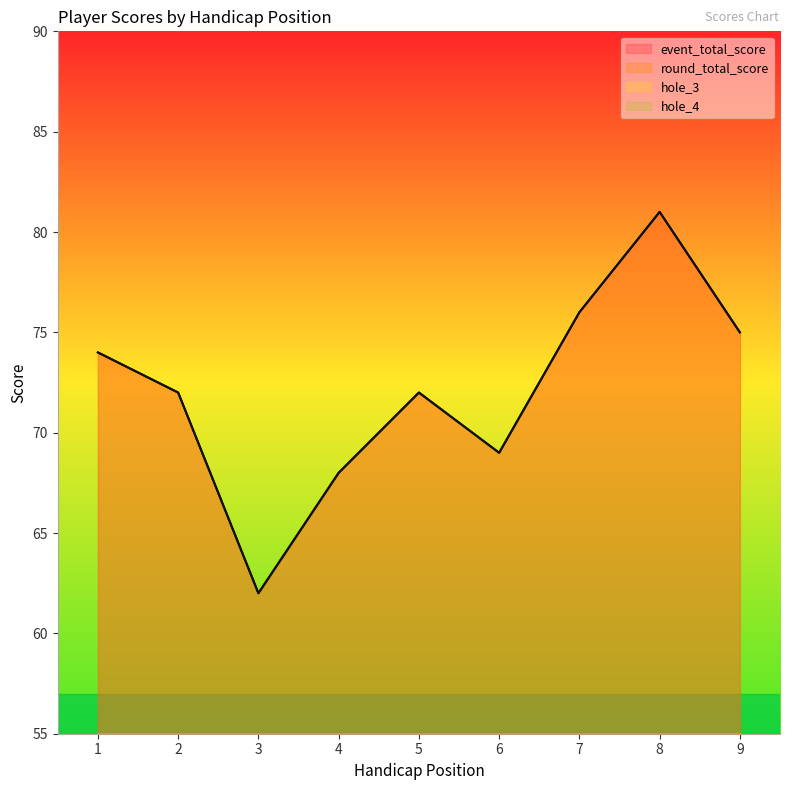

Reading right to left, transcribe all the data shown in this chart.

event_total_score: 75	81	76	69	72	68	62	72	74
round_total_score: 75	81	76	69	72	68	62	72	74
hole_3: 3	4	2	2	6	4	4	3	5
hole_4: 6	6	4	5	3	4	4	5	4